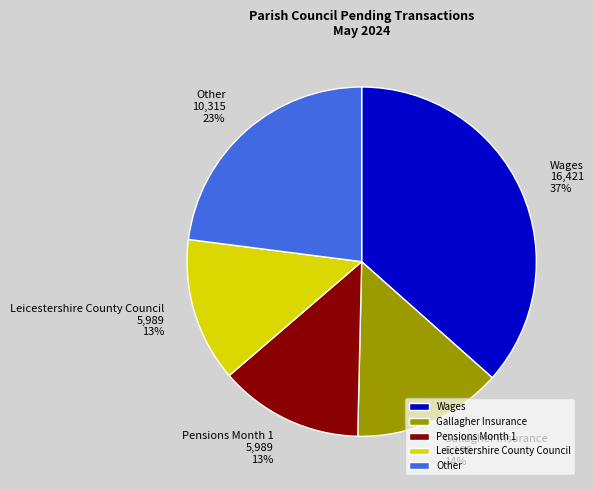

How many slices are in this pie chart?

5